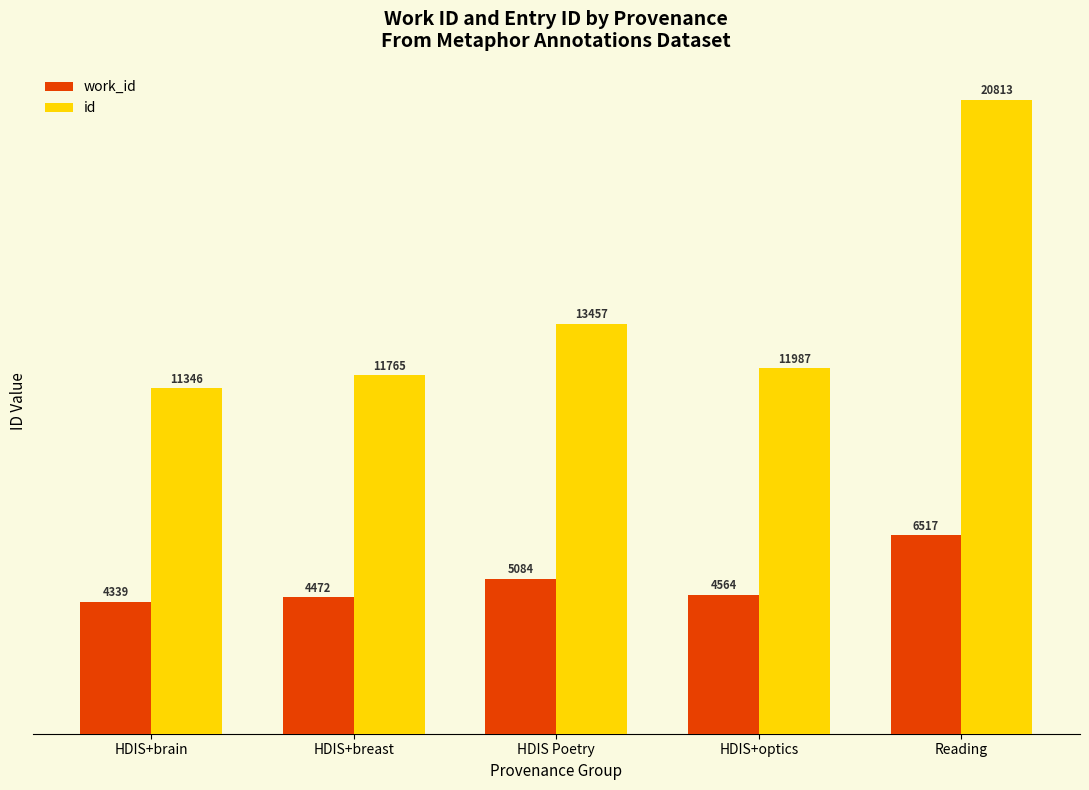

Count the number of data series in this chart.

2